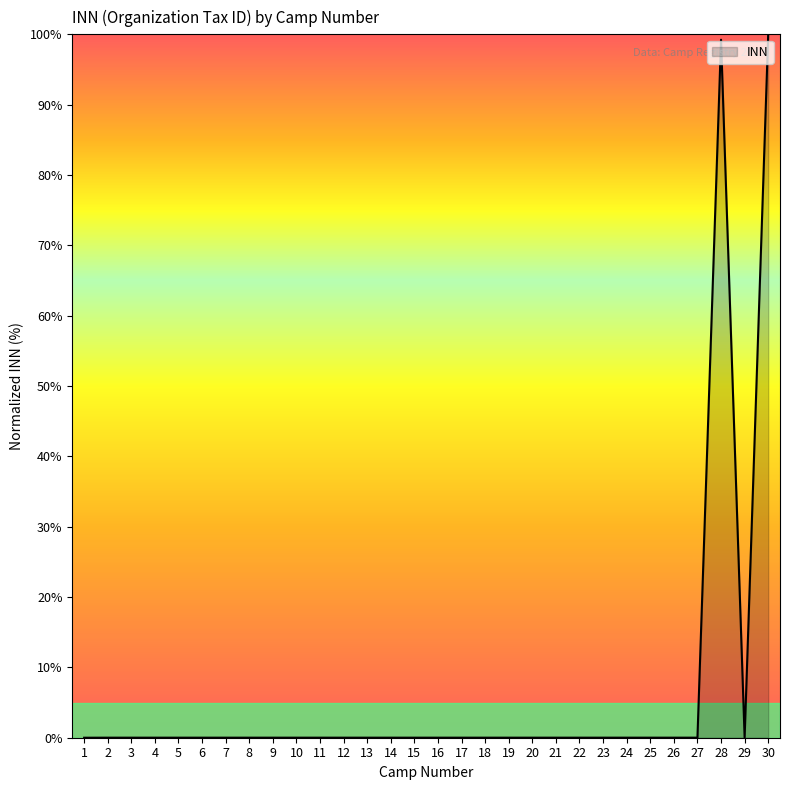

The value at 15 is 0.0. True or false?

True